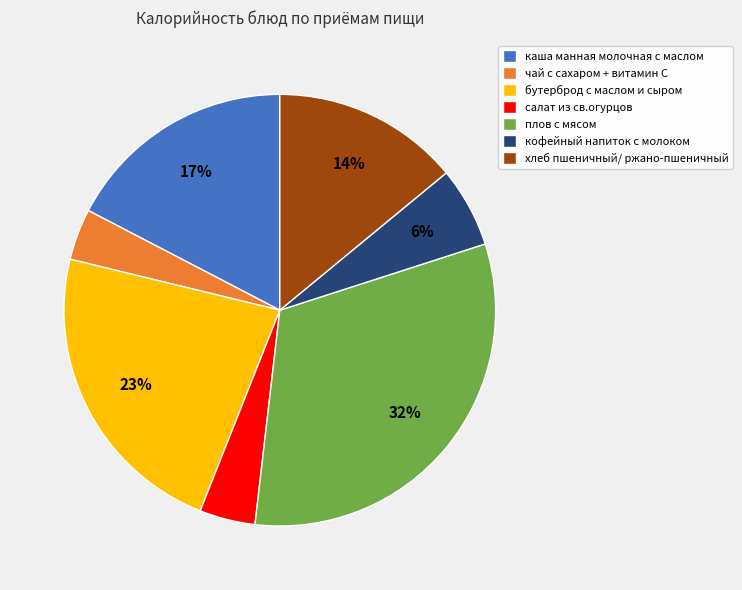

Does хлеб пшеничный/ ржано-пшеничный account for over 50% of the chart?

No